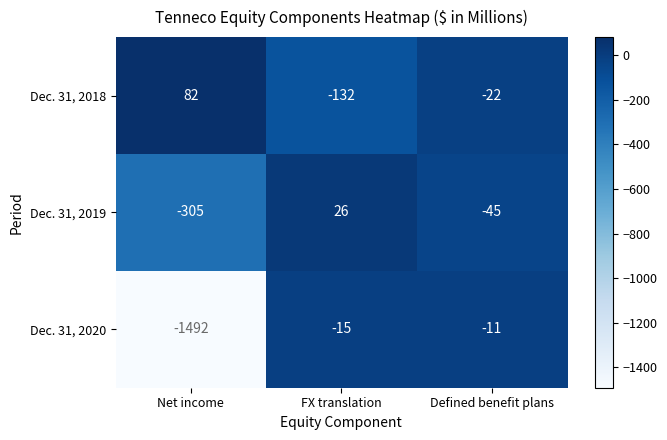

What is the total value across all series at Net income?

-1715